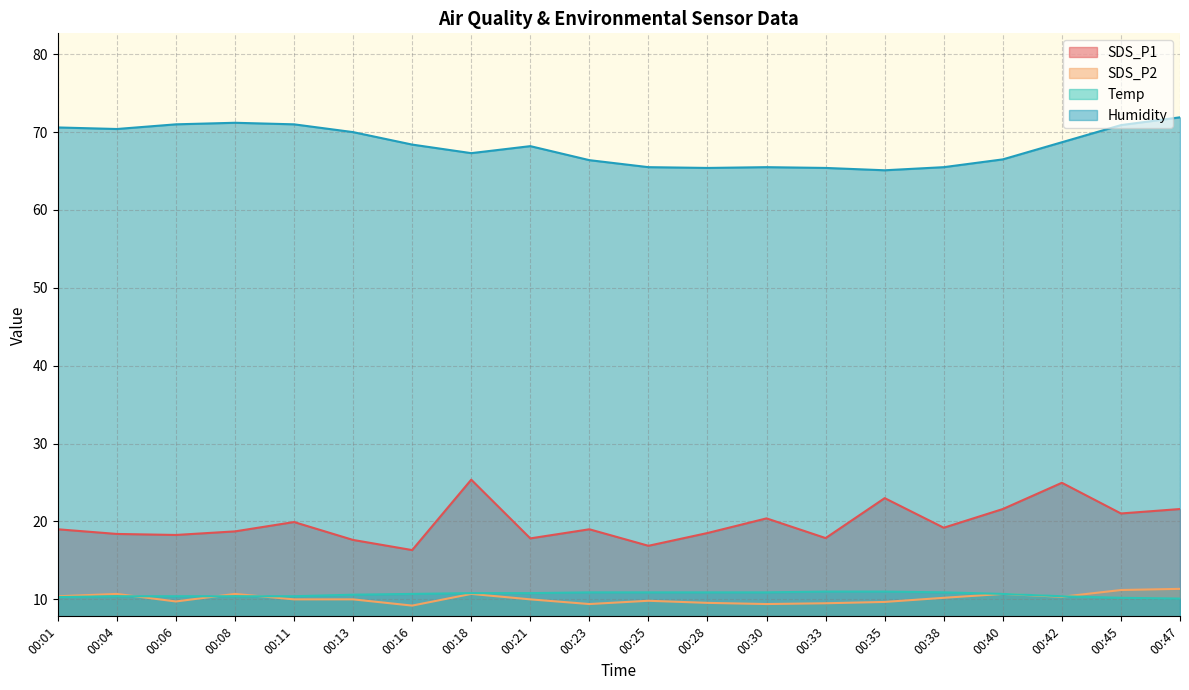

The SDS_P1 series shows 30.8 at 00:23. True or false?

False